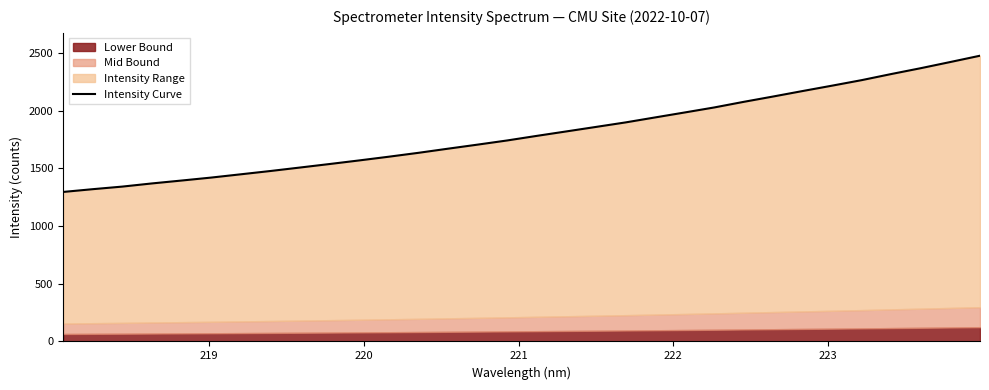

The chart shows a value of 400.9 at 223. True or false?

False